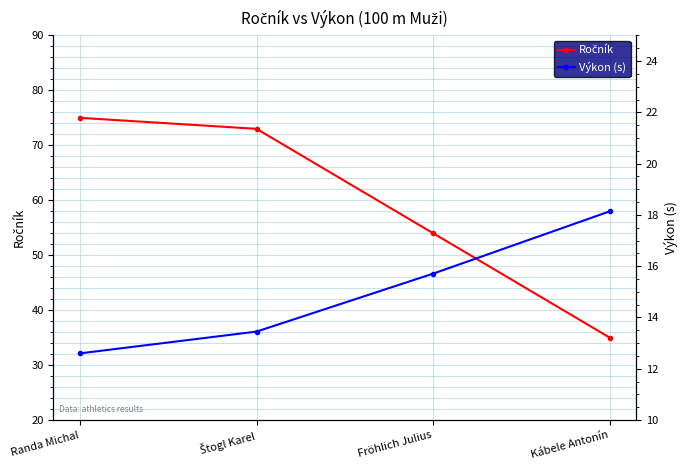

Reading right to left, list all the values displayed in this chart.

Ročník: 35.0	54.0	73.0	75.0
Výkon (s): 18.1	15.7	13.4	12.6